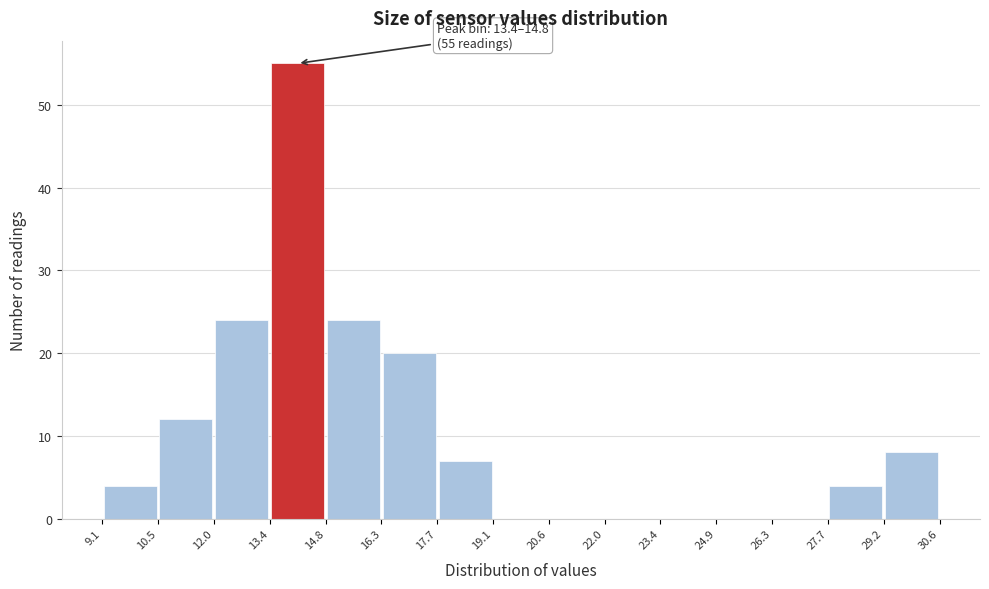

Which range on the x-axis has the tallest bar?

13.4 to 14.8